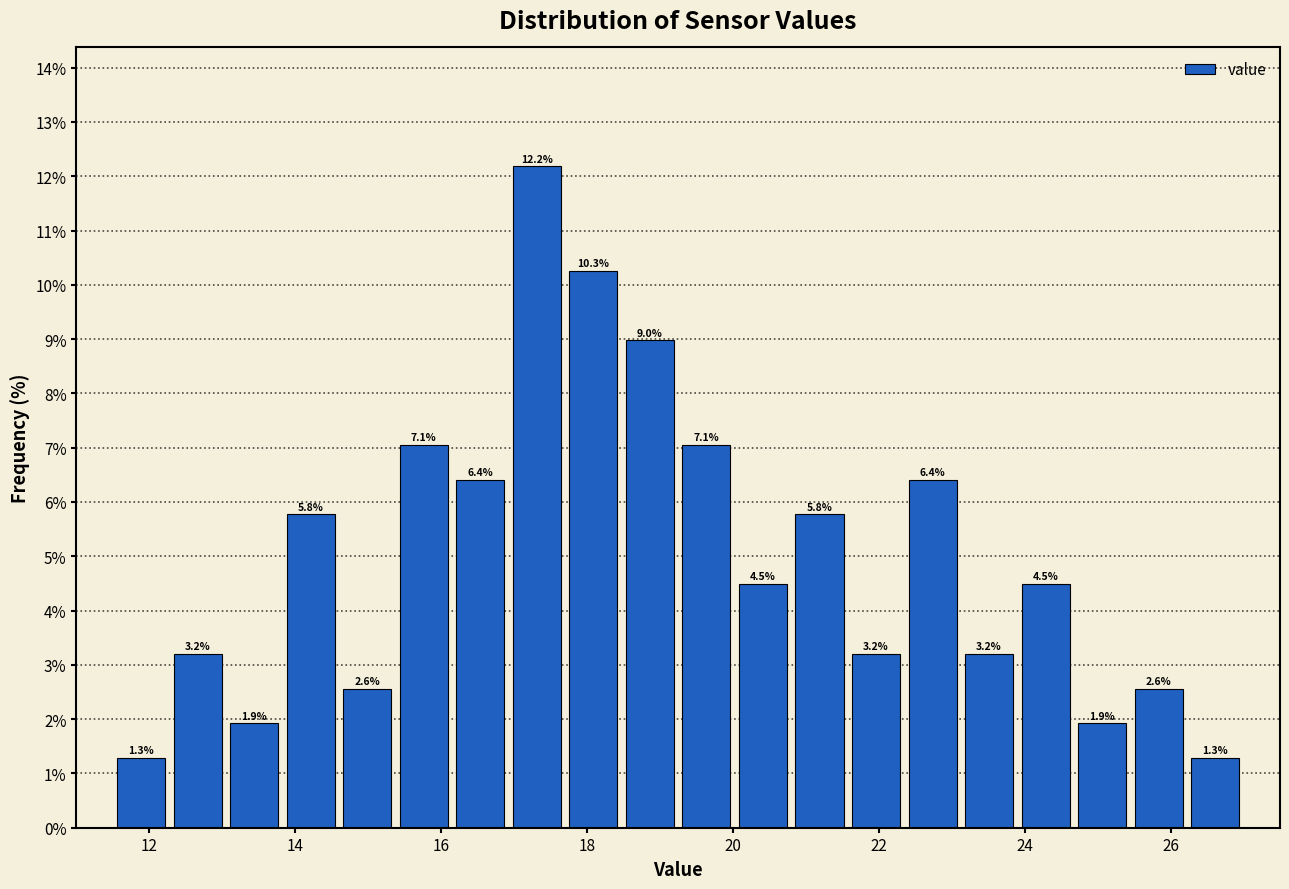

Read against the x-axis, roughly where is the centre of the tallest bar?

17.4